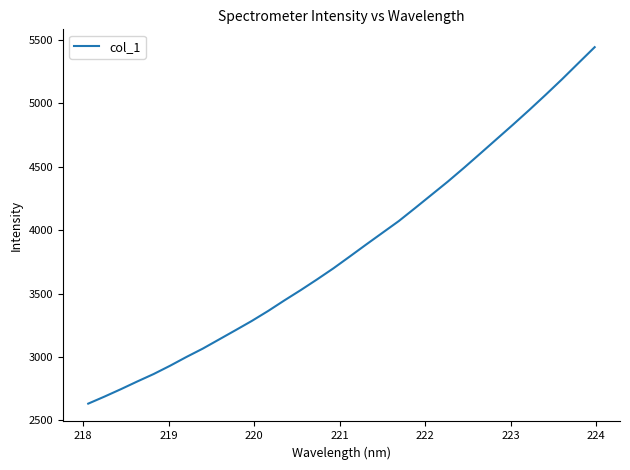

What is the smallest value displayed?

2632.0